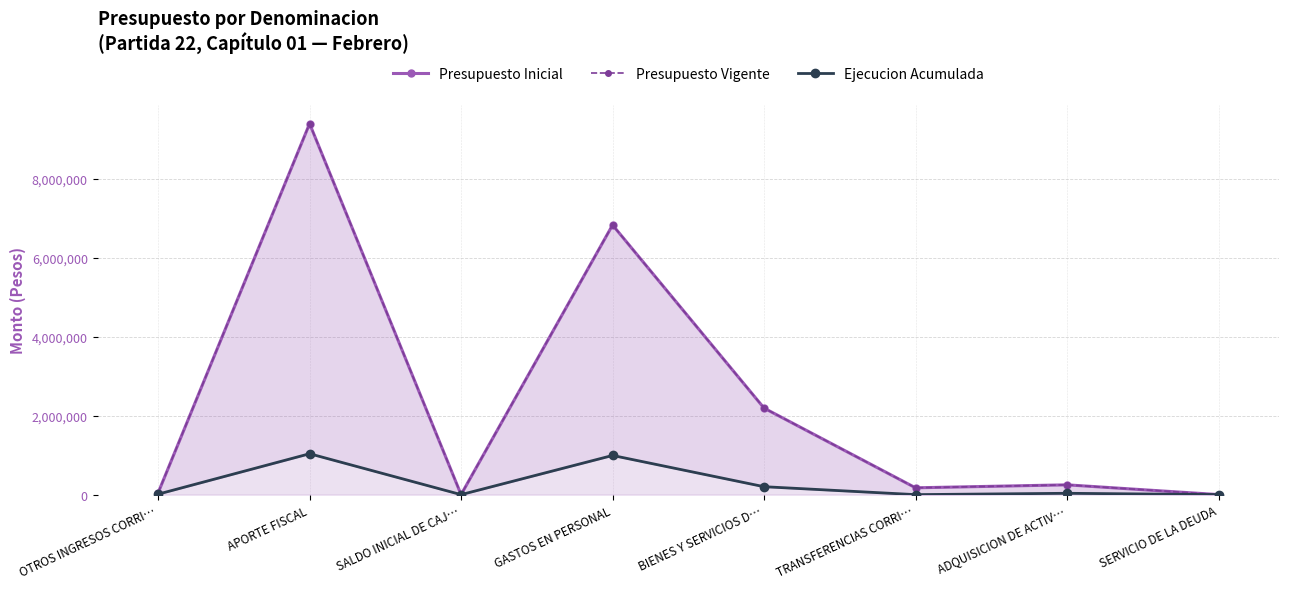

Which category has the lowest value across all series?

SALDO INICIAL DE CAJ…